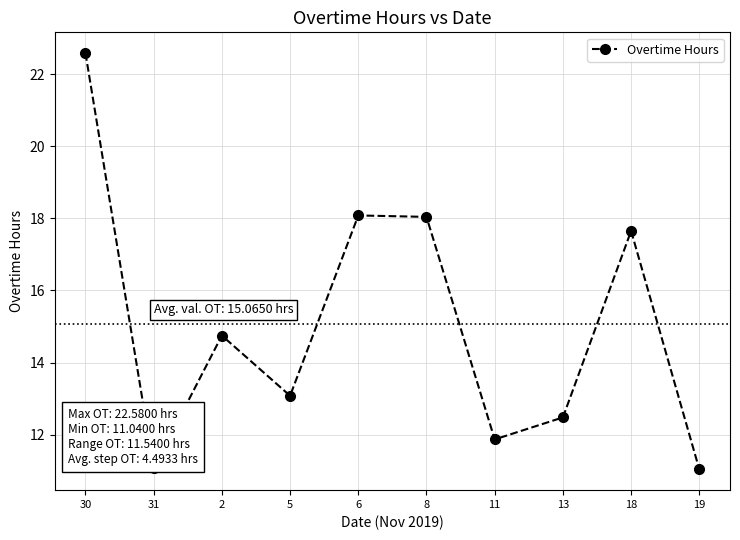

What is the label of the 6th point from the right?

6